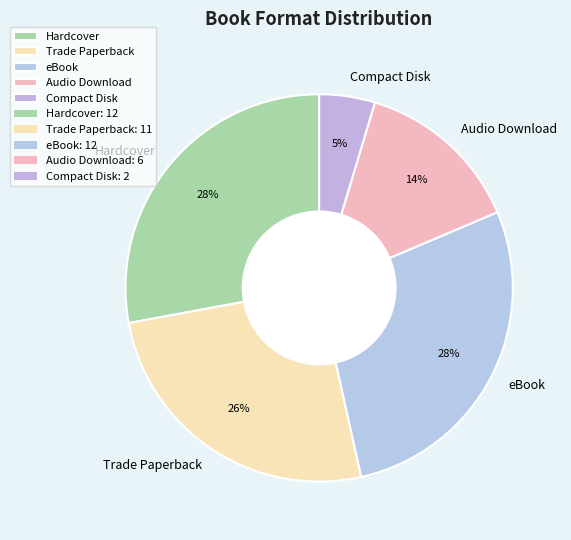

Which slice is the smallest?

Compact Disk